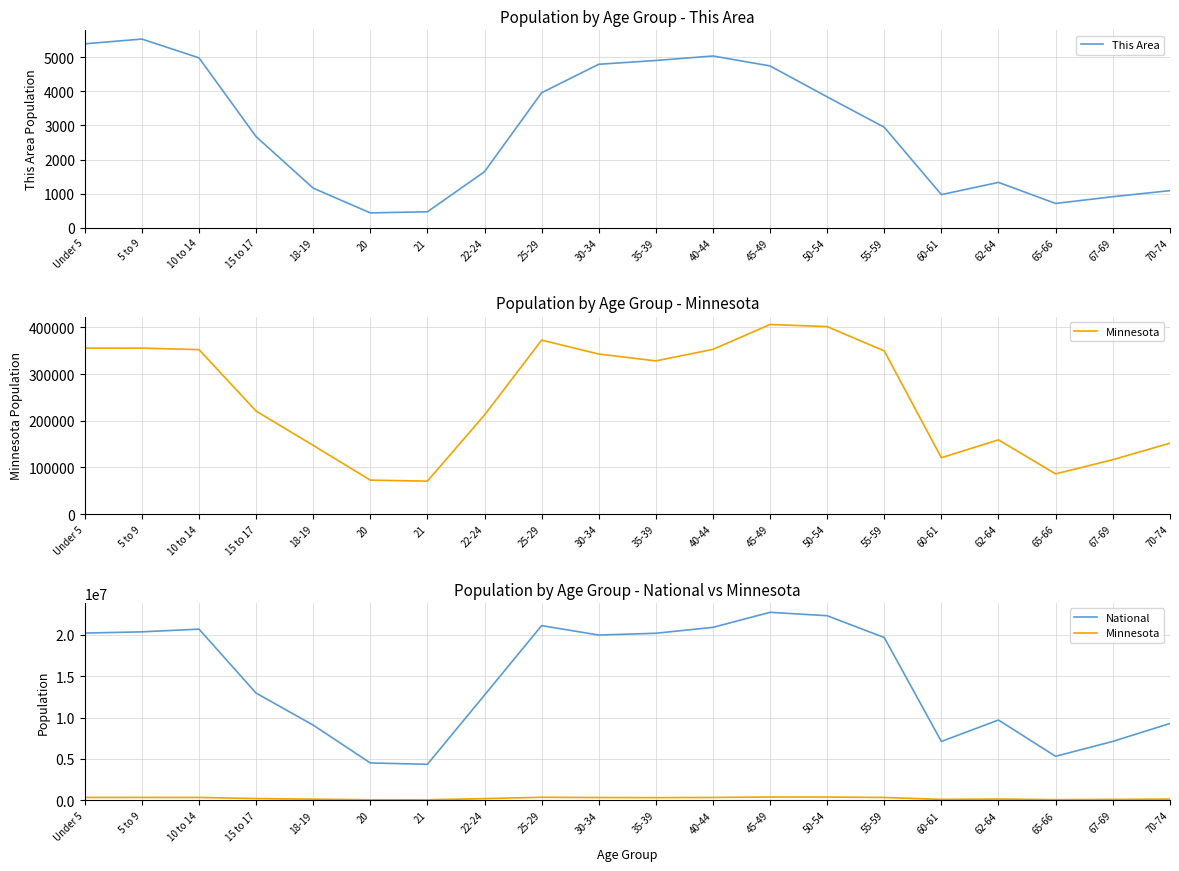

At which category is the sum across all series the highest?

45-49